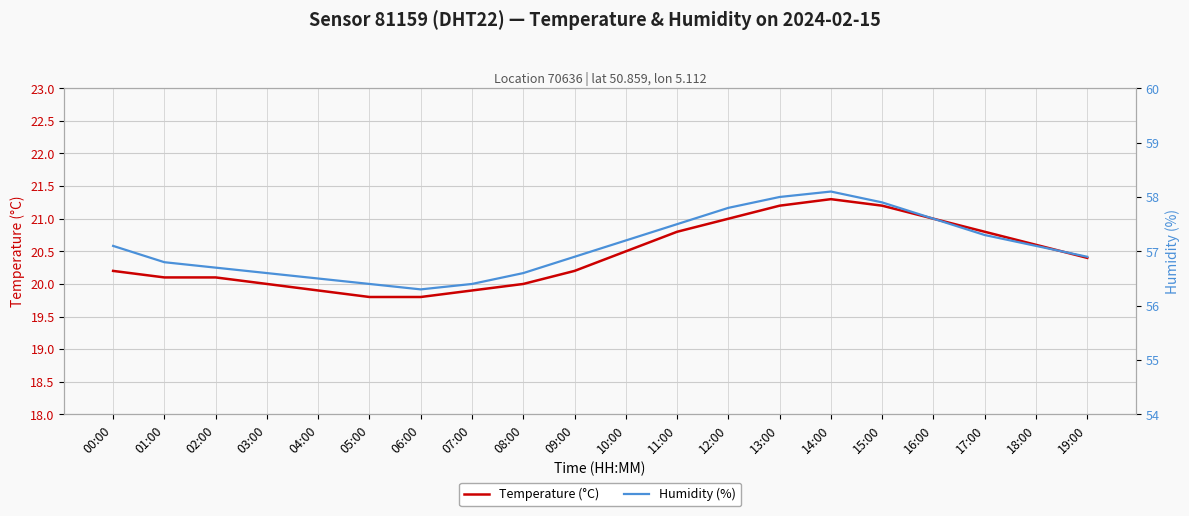

What is the minimum value for Humidity (%)?

56.3